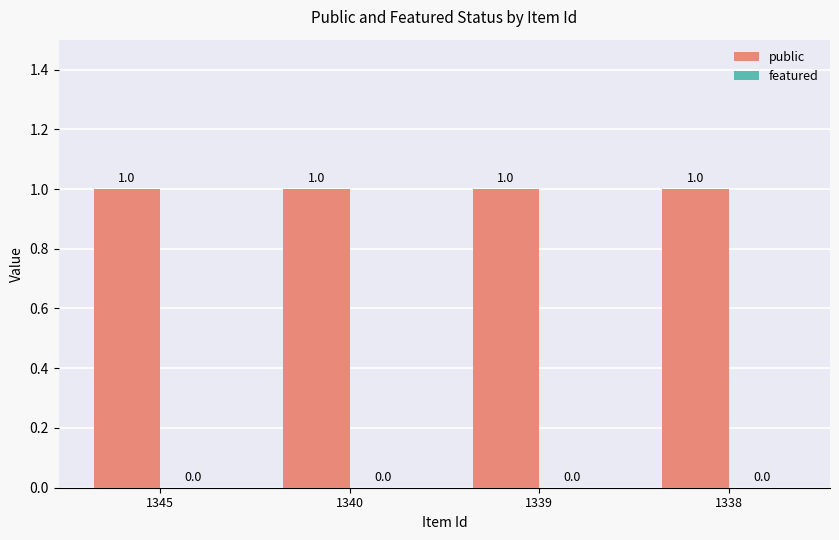

Reading left to right, list all the values displayed in this chart.

public: 1345=1	1340=1	1339=1	1338=1
featured: 1345=0	1340=0	1339=0	1338=0